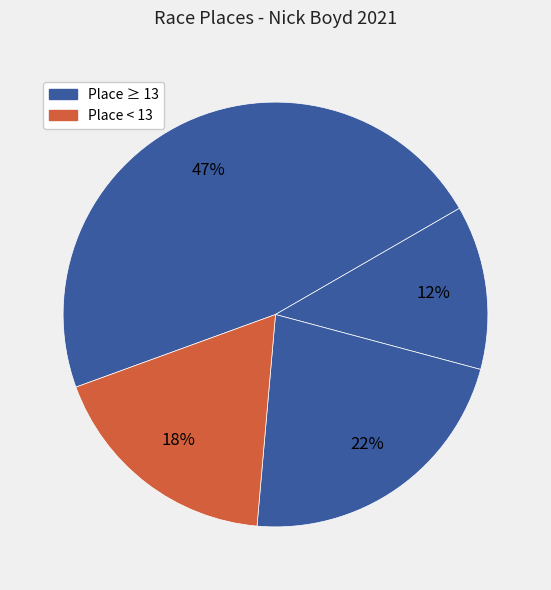

Count the number of slices in the pie.

4